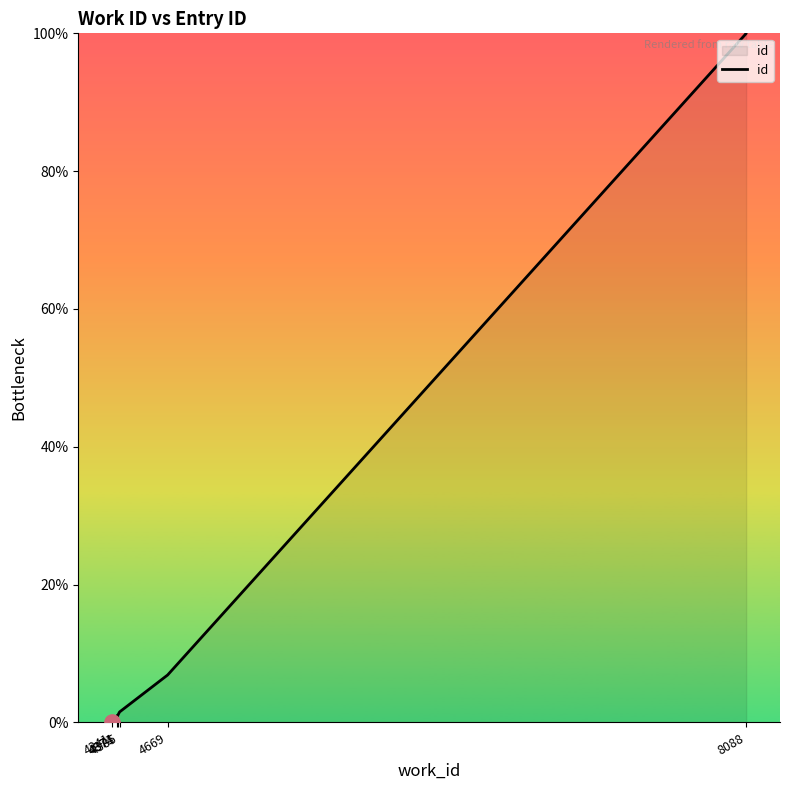

What is the change in value from 4374 to 8088?

+99.0